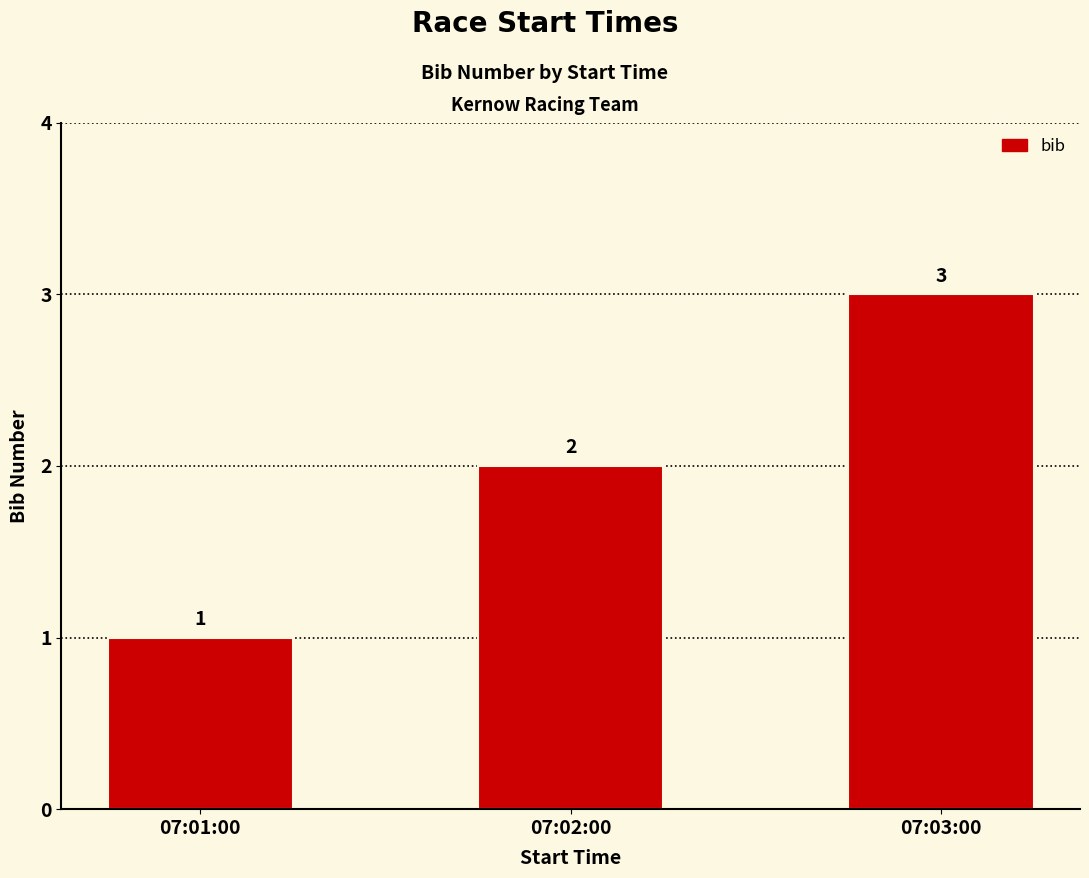

What position from the right is 07:03:00?

1